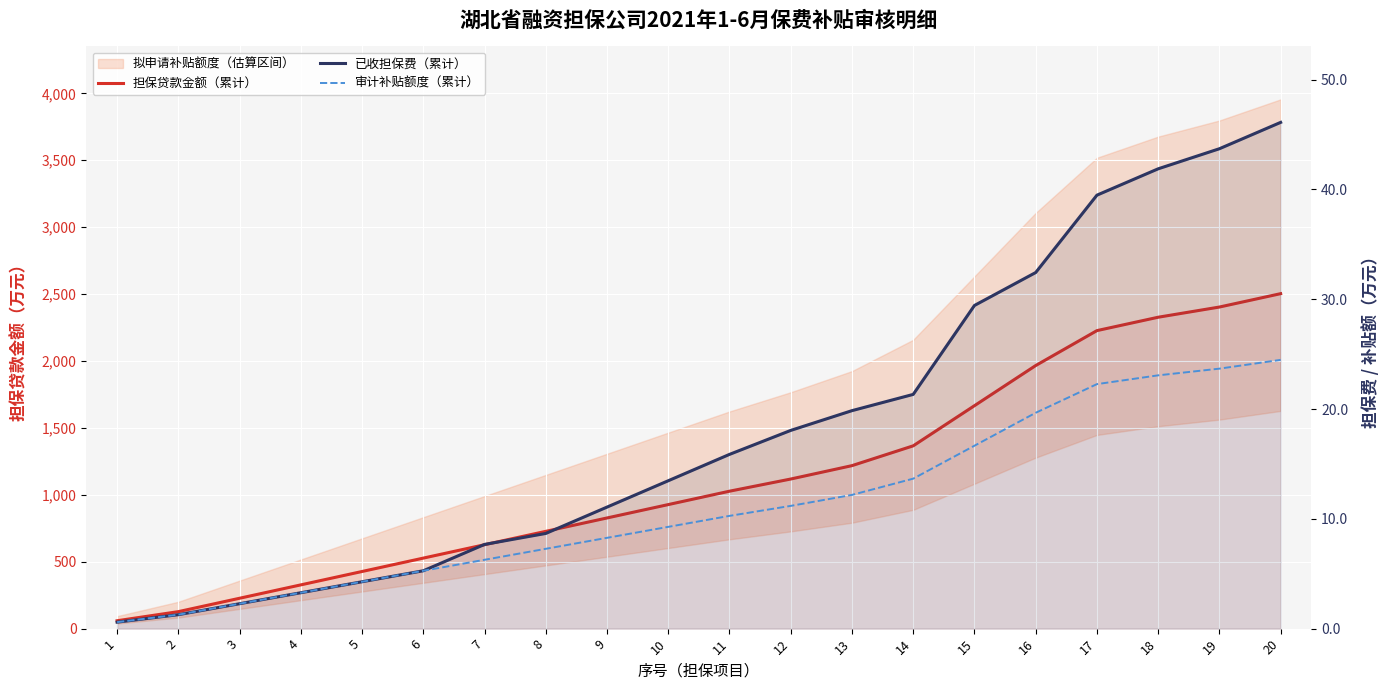

What is the sum of the 已收担保费（累计） values at 15 and 16?

61.9